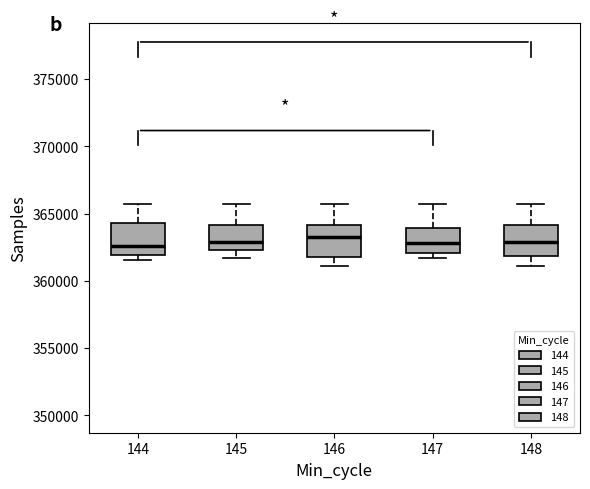

Where does the upper whisker of the box at x = 148 end on the y-axis? The values are not printed on the chart, so give them approximately, as read against the axis.

365500